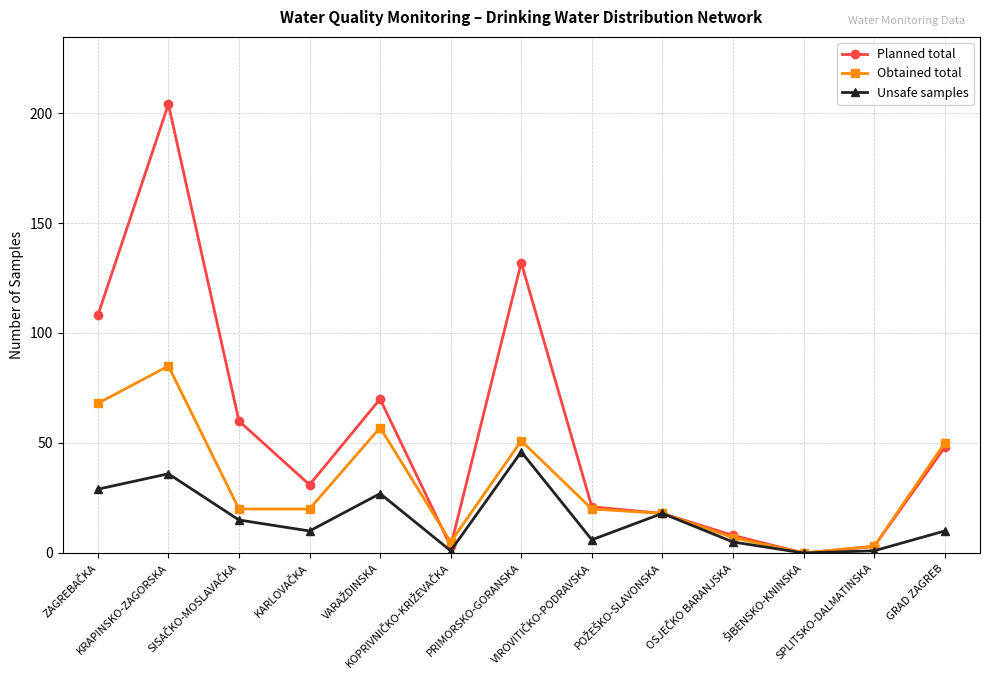

What is the sum of all Obtained total values?

404